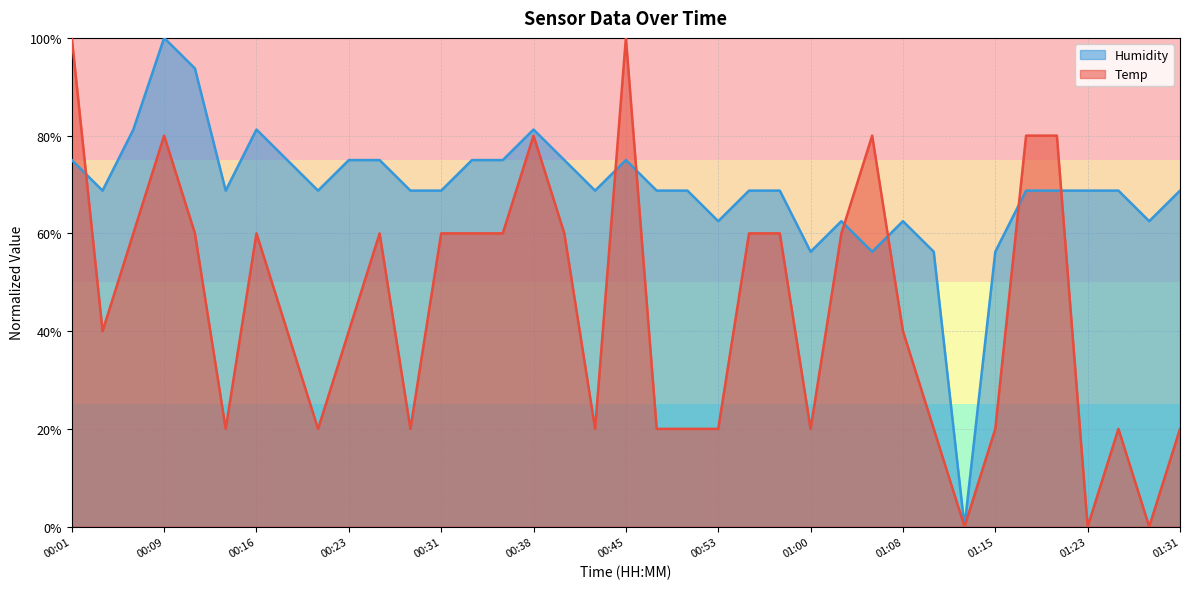

What is the average value of the Humidity series?

68.8